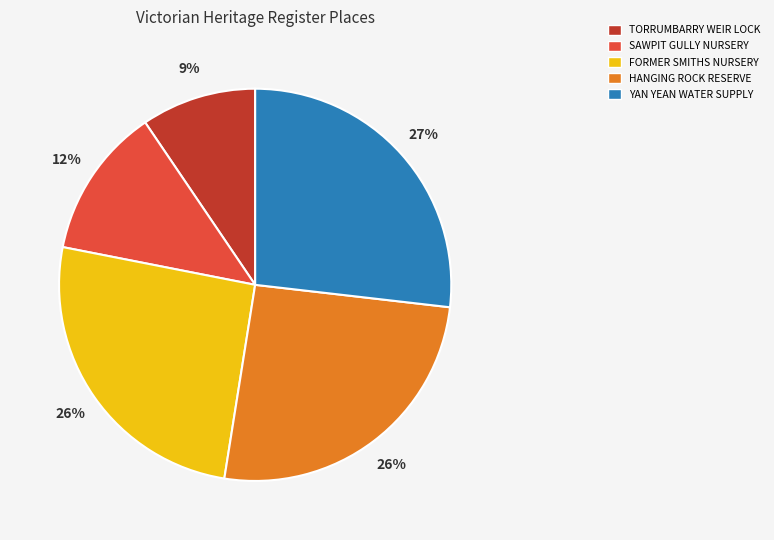

Is HANGING ROCK RESERVE the majority of the pie?

No